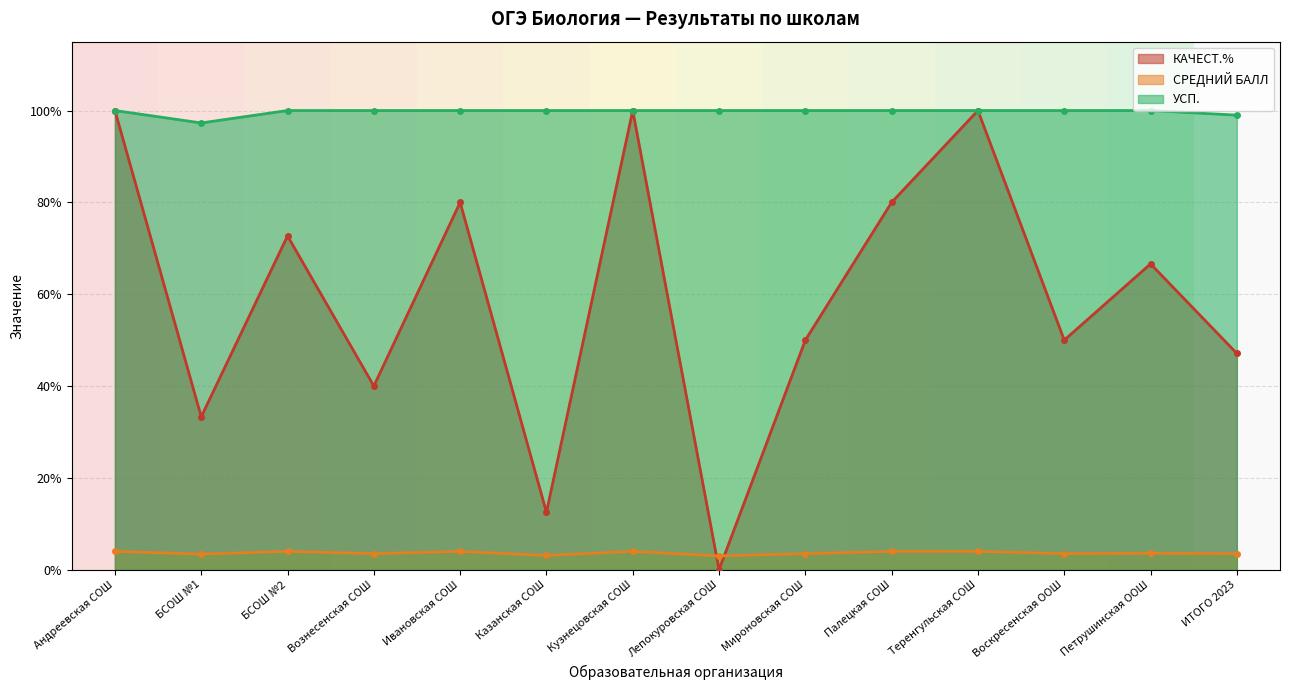

What is the label of the 10th point from the right?

Ивановская СОШ